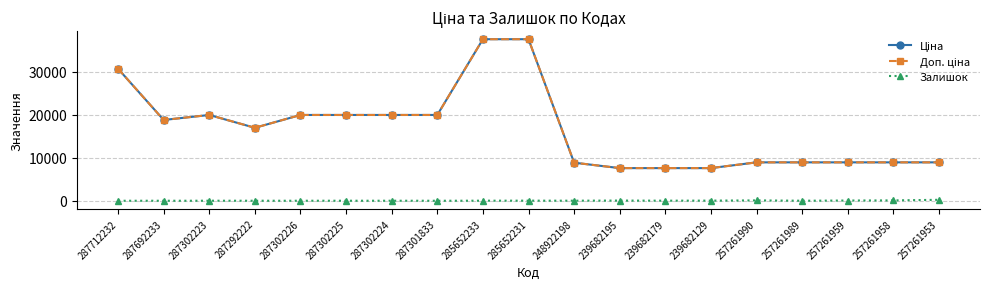

Reading left to right, what are all the values shown in this chart?

Ціна: 287712232=30717.1	287692233=18796.8	287302223=19964.2	287292222=16976.3	287302226=19964.2	287302225=19964.2	287302224=19964.2	287301833=19964.2	285652233=37593.6	285652231=37593.6	248922198=8856.7	239682195=7596.5	239682179=7596.5	239682129=7596.5	257261990=8934.1	257261989=8934.1	257261959=8934.1	257261958=8934.1	257261953=8934.1
Доп. ціна: 287712232=30717.1	287692233=18796.8	287302223=19964.2	287292222=16976.3	287302226=19964.2	287302225=19964.2	287302224=19964.2	287301833=19964.2	285652233=37593.6	285652231=37593.6	248922198=8856.7	239682195=7596.5	239682179=7596.5	239682129=7596.5	257261990=8934.1	257261989=8934.1	257261959=8934.1	257261958=8934.1	257261953=8934.1
Залишок: 287712232=0.0	287692233=0.0	287302223=5.0	287292222=4.0	287302226=1.0	287302225=5.0	287302224=3.0	287301833=0.0	285652233=12.0	285652231=22.0	248922198=11.0	239682195=42.0	239682179=15.0	239682129=29.0	257261990=78.0	257261989=6.0	257261959=50.0	257261958=81.0	257261953=220.0